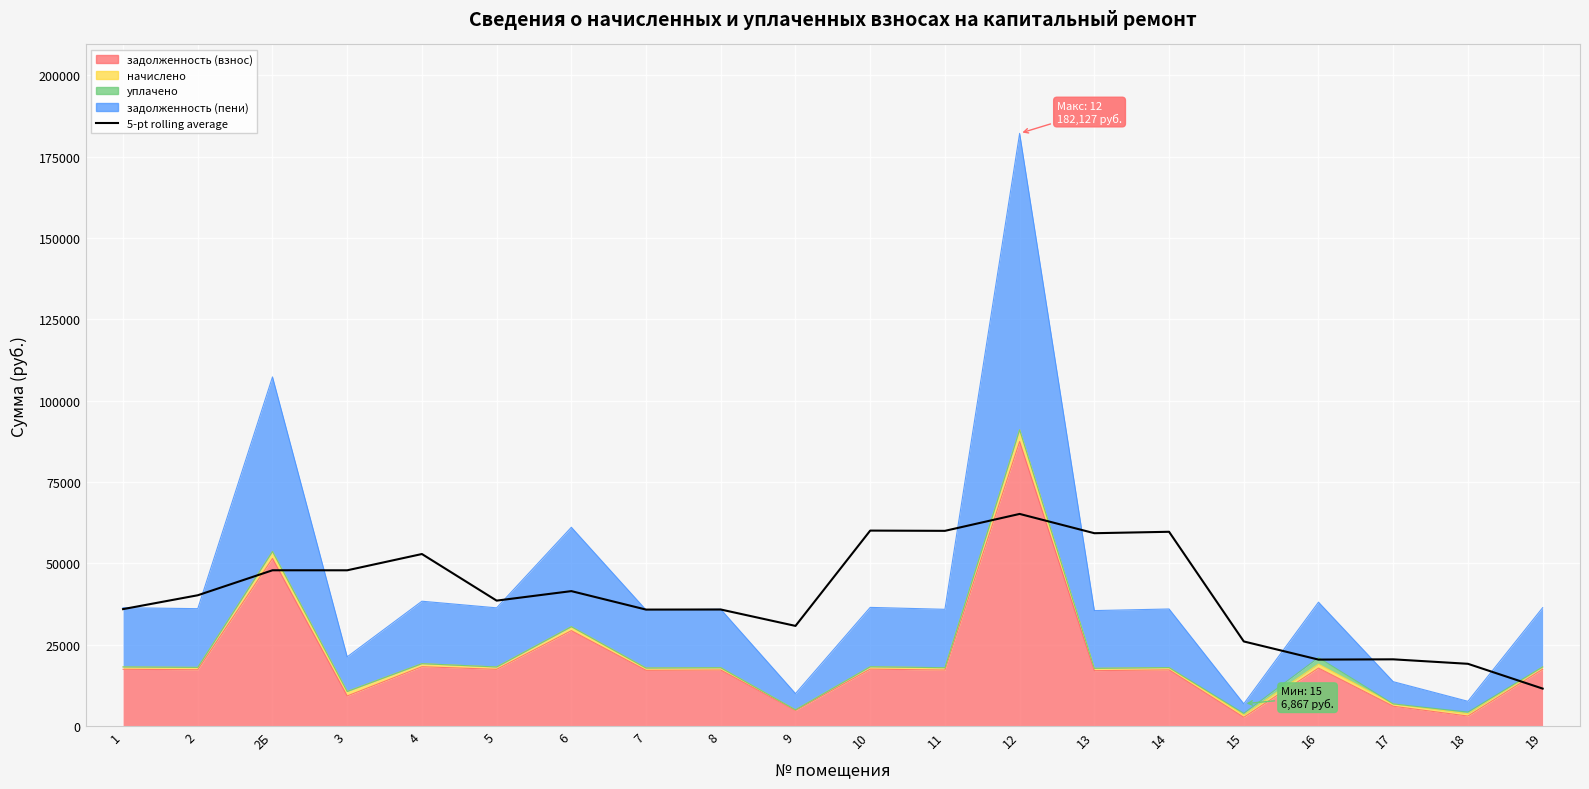

Rank the categories by value from highest to lowest.

12, 10, 11, 14, 13, 4, 2Б, 3, 6, 2, 5, 1, 8, 7, 9, 15, 17, 16, 18, 19